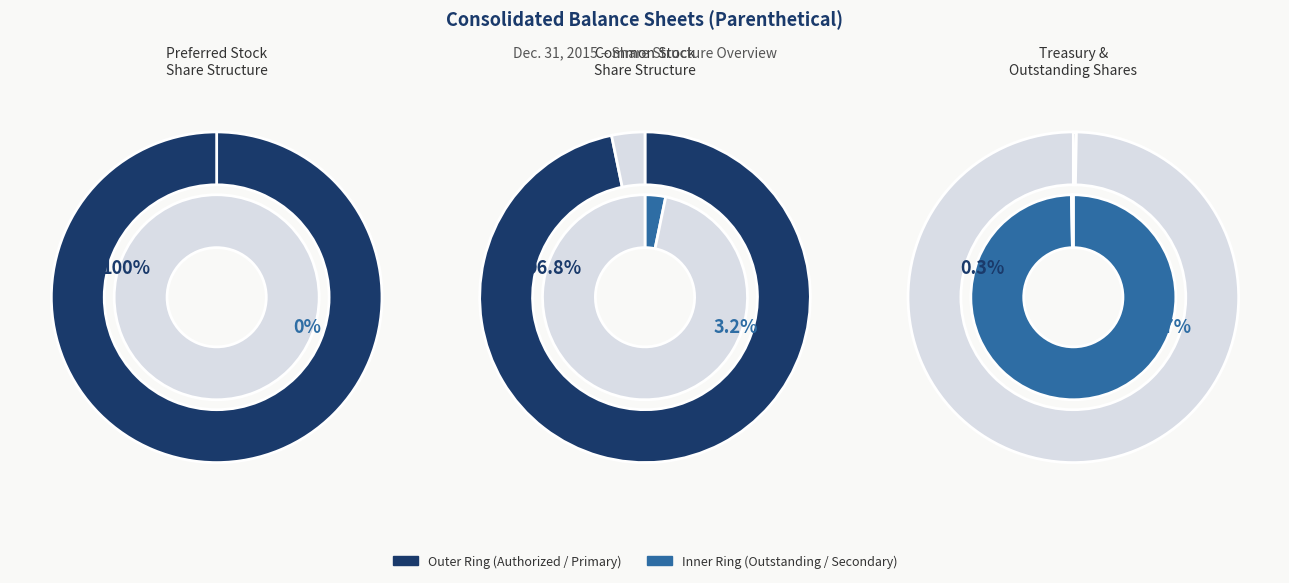

What is the change in value from Common stock, shares outstanding to Treasury stock, shares?

-16716000